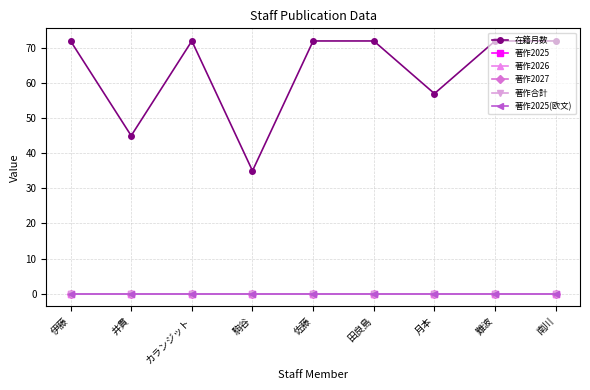

Between カランジット and 難波, which is larger?

カランジット